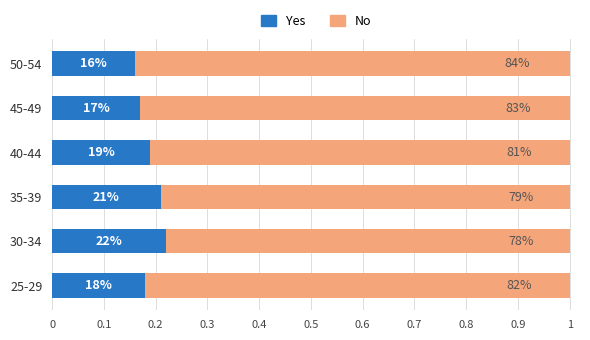

How many bars are there in each group?

2